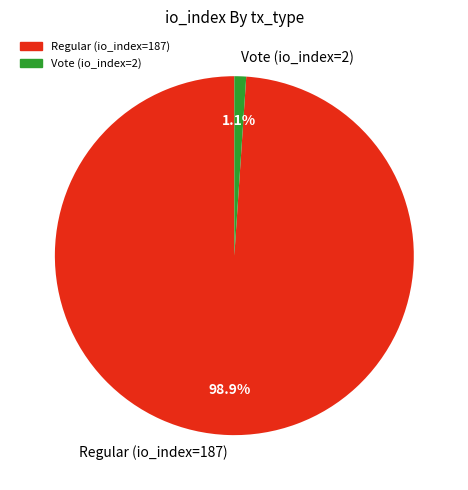

Combined, do Vote (io_index=2) and Regular (io_index=187) account for over 50%?

Yes